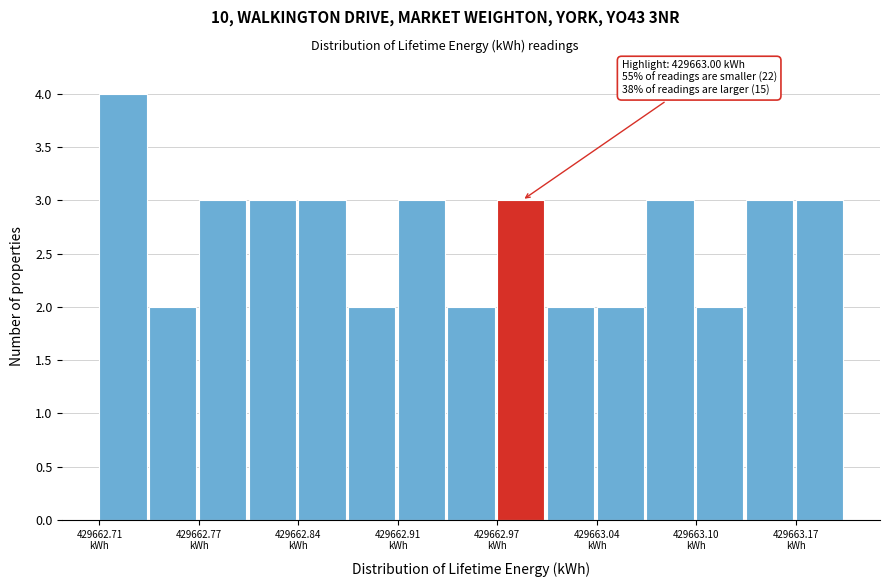

Around what value on the x-axis is the tallest bar? Give the approximate position of its centre, as read against the axis.

429662.72